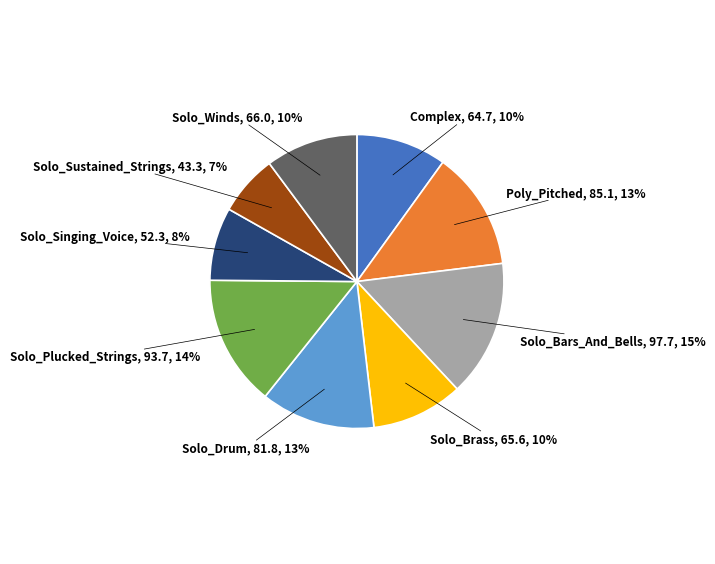

How many slices are in this pie chart?

9